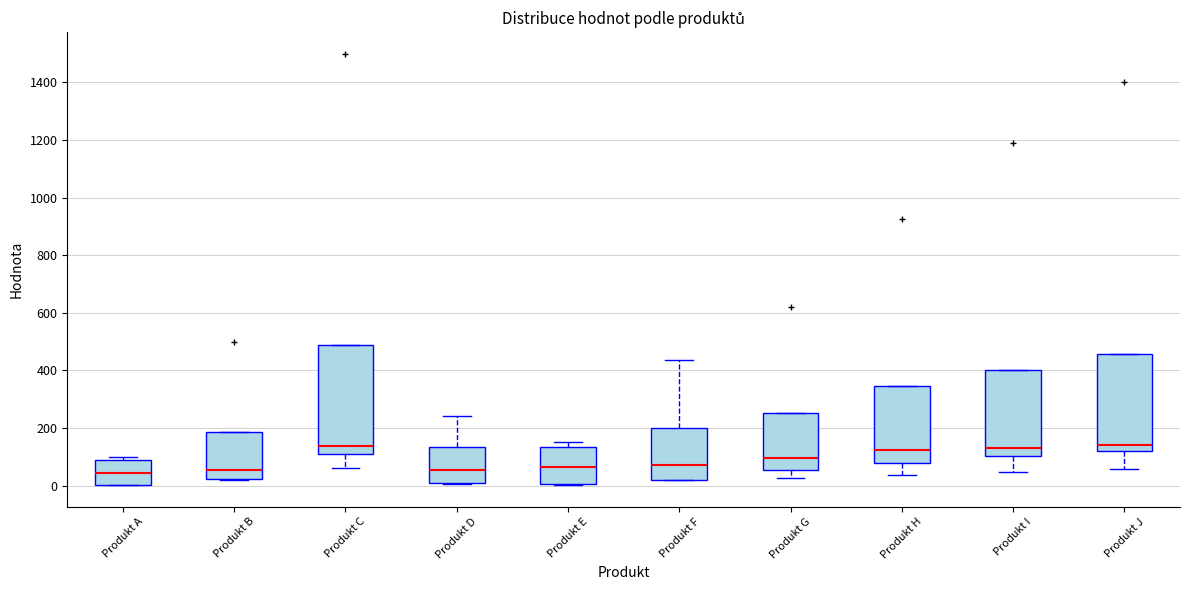

Where does the upper whisker of the box for Produkt D end on the y-axis? The values are not printed on the chart, so give them approximately, as read against the axis.

240